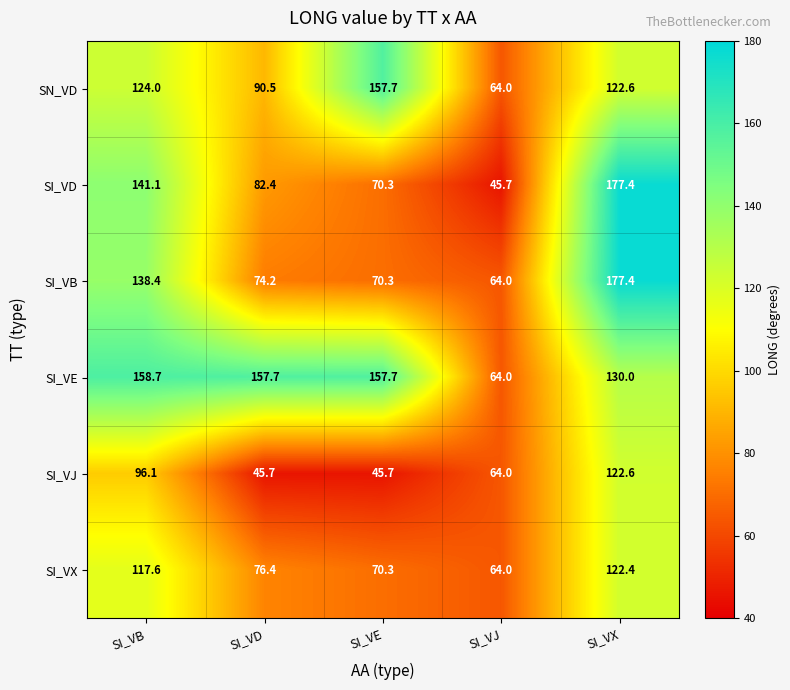

At SI_VB, list the series in order from largest to smallest.

SI_VE, SI_VD, SI_VB, SN_VD, SI_VX, SI_VJ